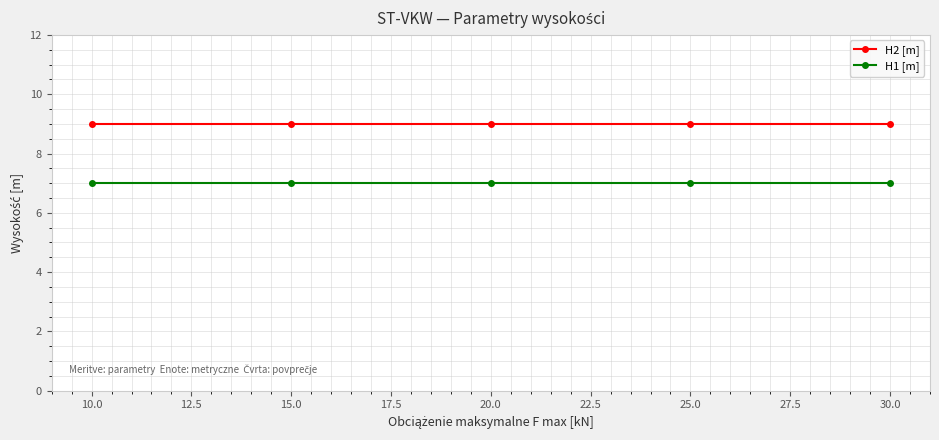

What is the maximum value for H1 [m]?

7